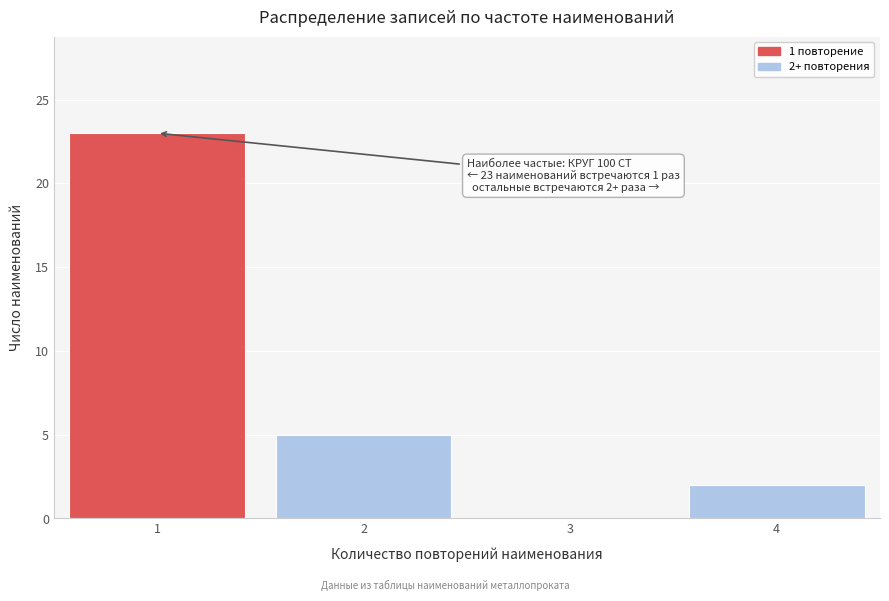

Reading left to right, transcribe all the data shown in this chart.

1=23	2=5	3=0	4=2